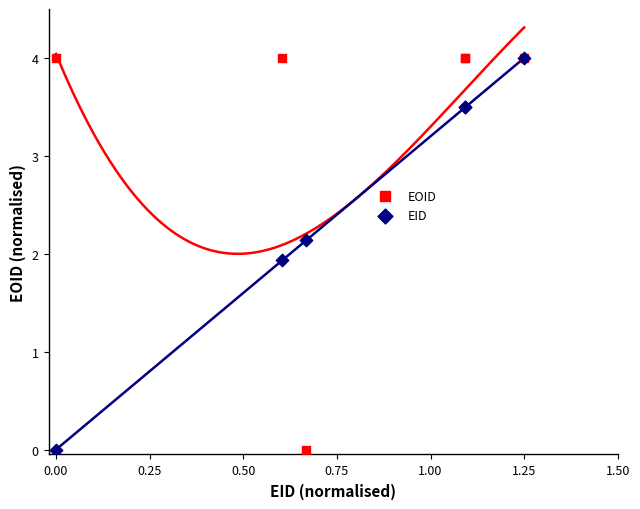

In the EOID series, what Y value is closest to 2?

4.0